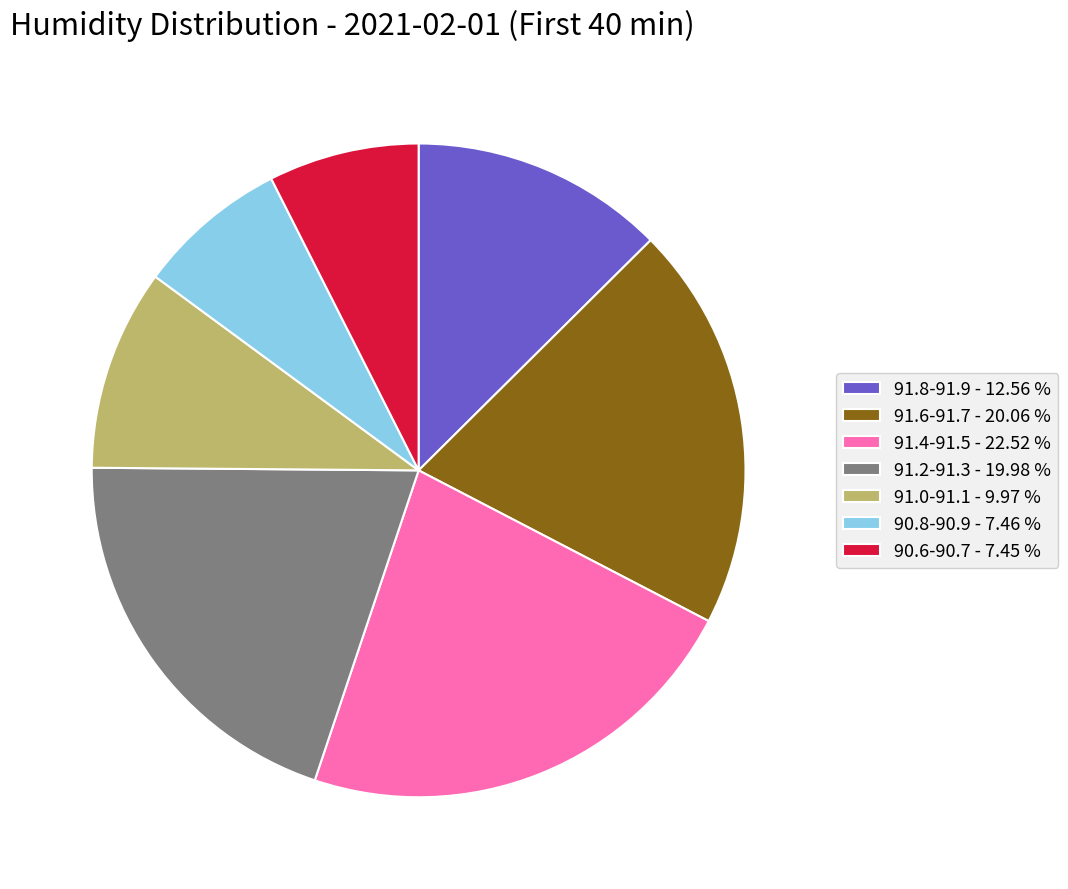

Is the sum of 91.4-91.5 - 22.52 % and 91.0-91.1 - 9.97 % greater than half?

No